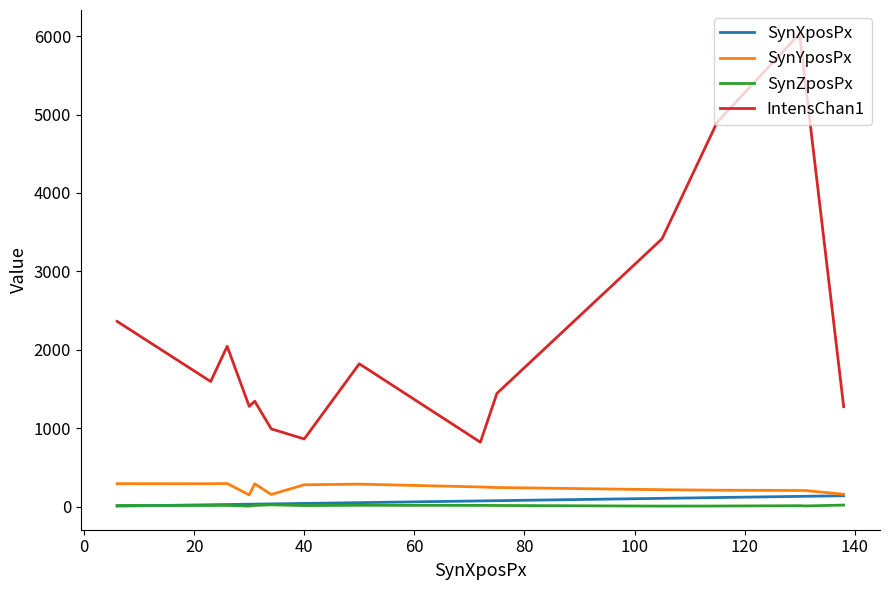

Which series has the largest total across all categories?

IntensChan1